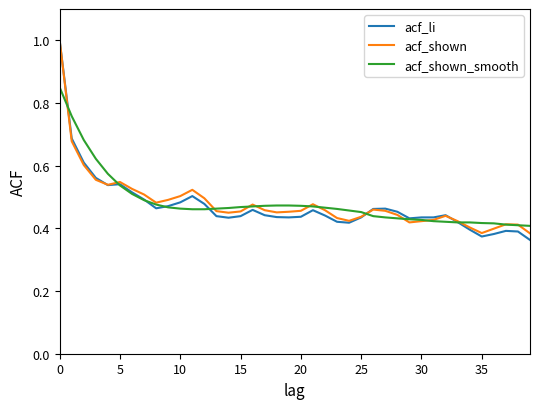

Which series has the largest range (max minus min)?

acf_li